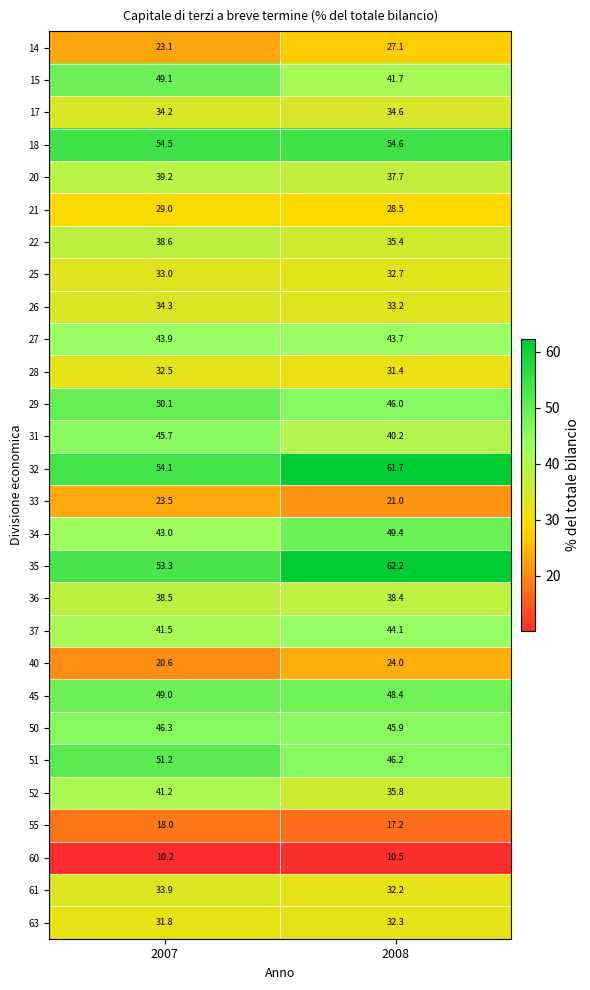

What is the difference between the 32 values at 2007 and 2008?

7.6